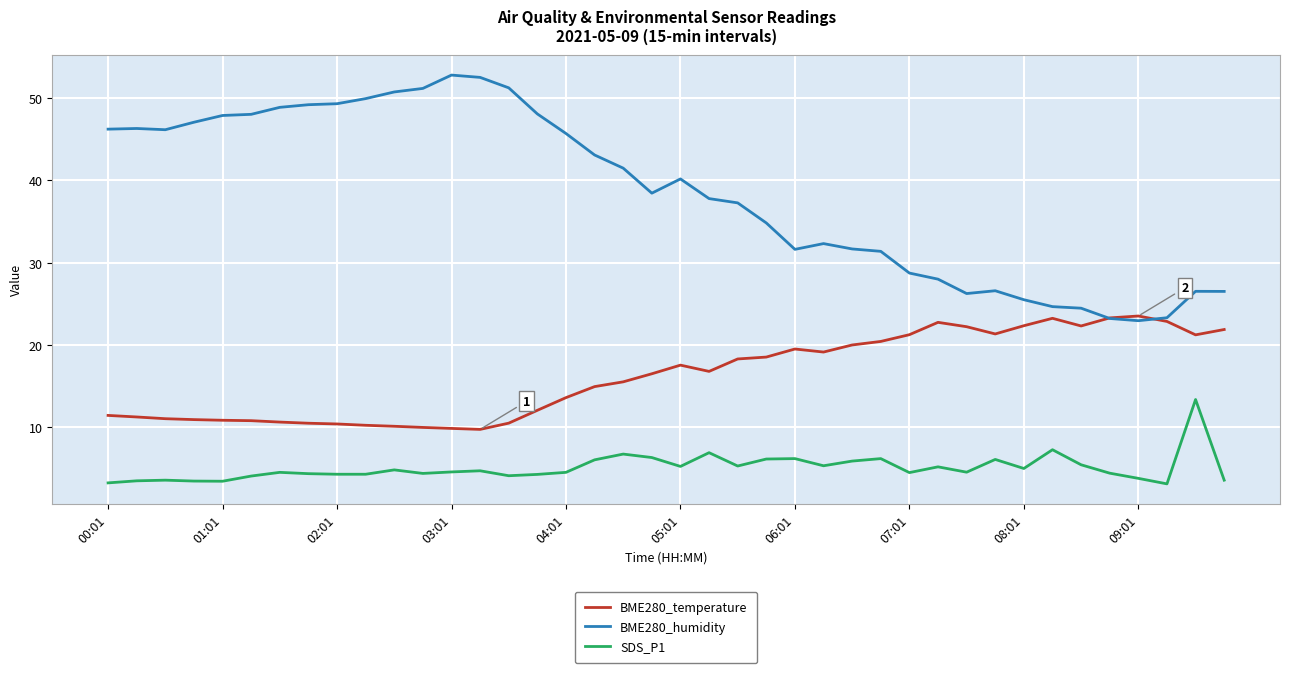

Which series has the largest range (max minus min)?

BME280_humidity